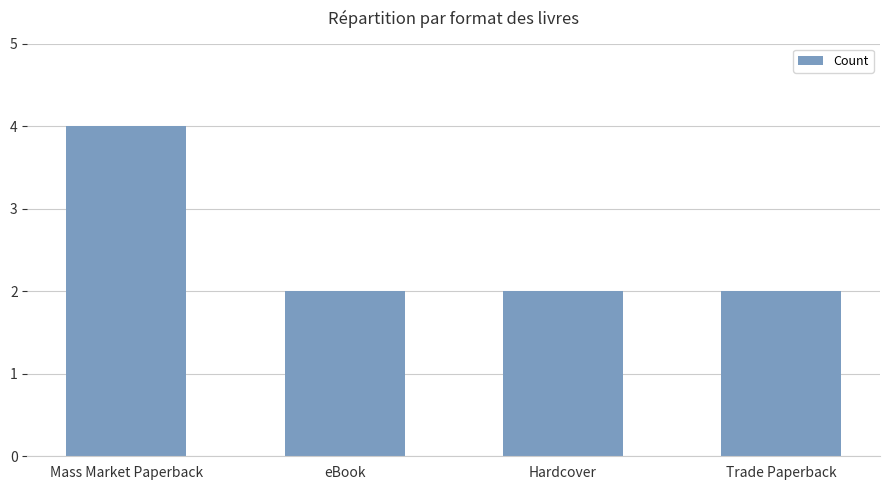

Read the value at Trade Paperback.

2